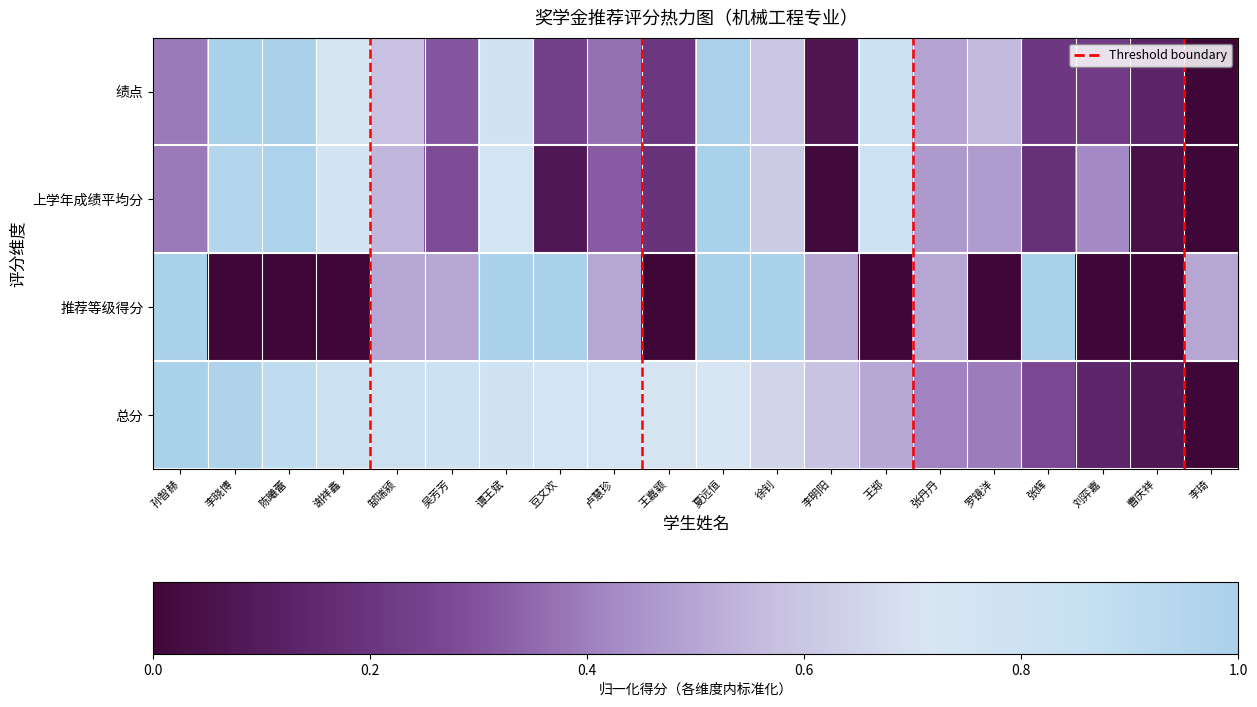

What is the total value across all series at 张丹丹?

1.9